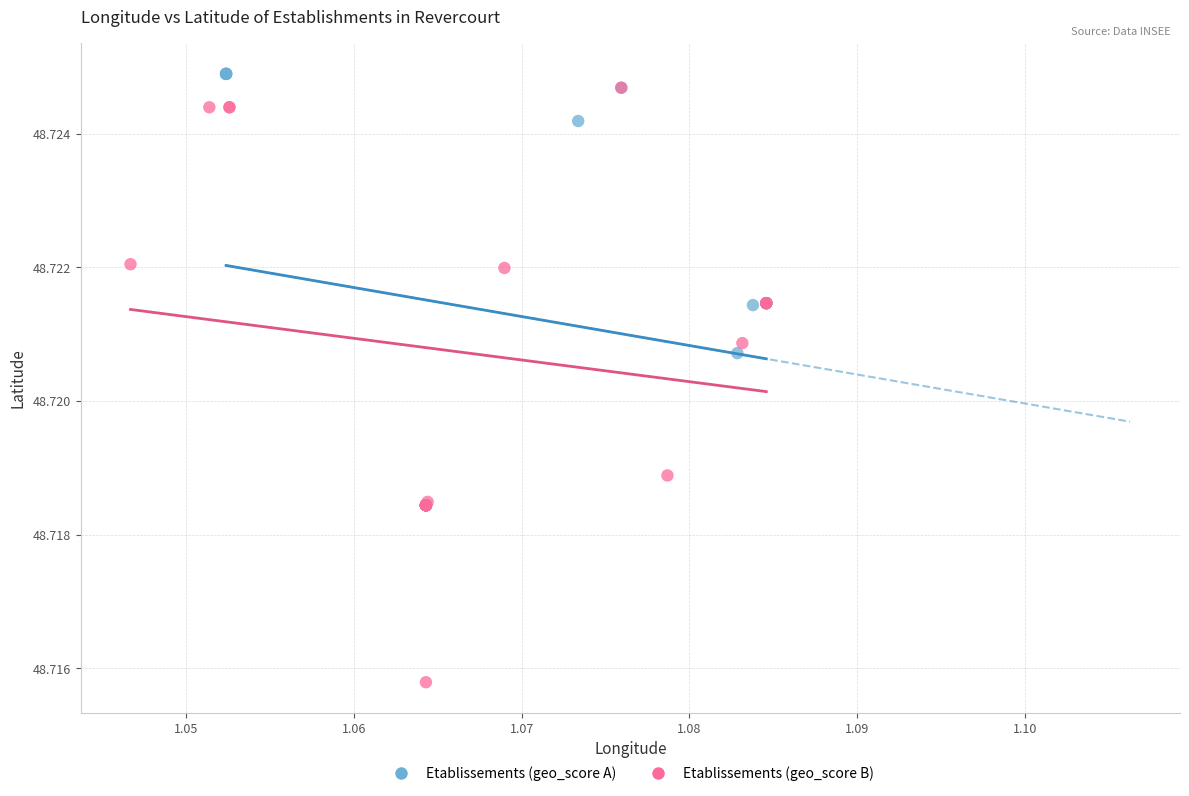

Which series has the widest spread of Y values?

Etablissements (geo_score B)